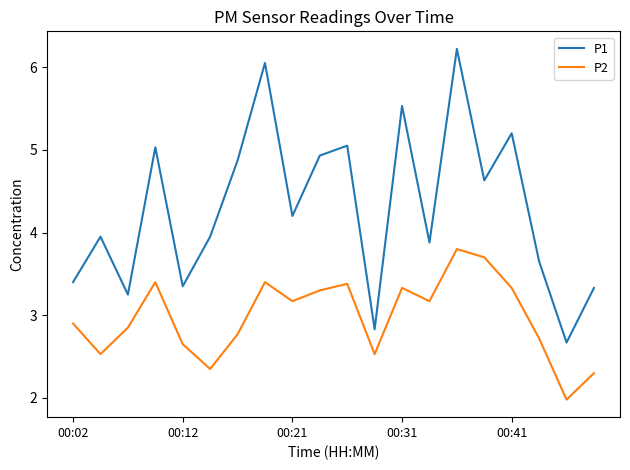

How many lines are shown in the chart?

2